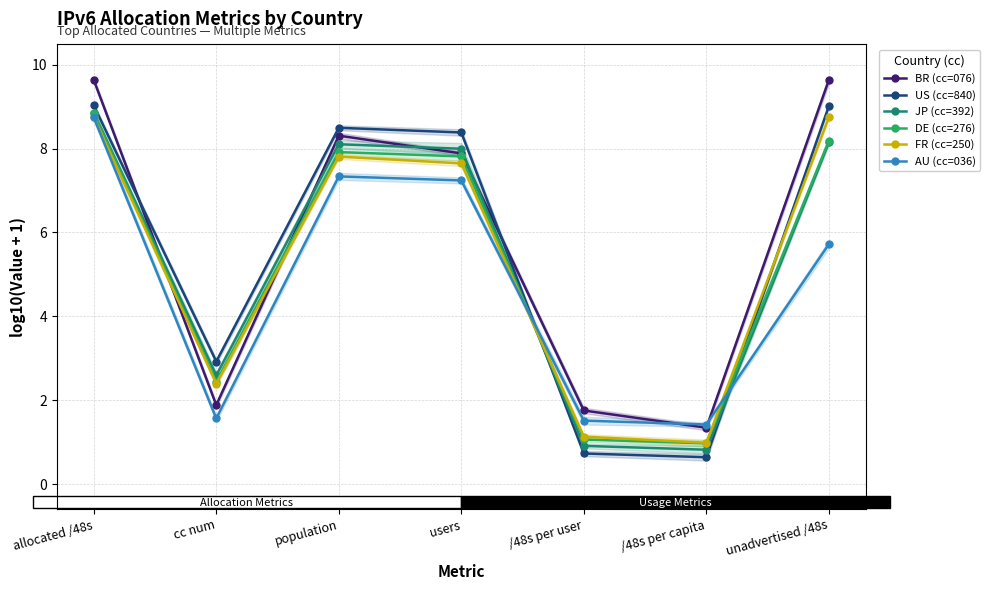

How many interior local peaks does the FR (cc=250) series have?

1